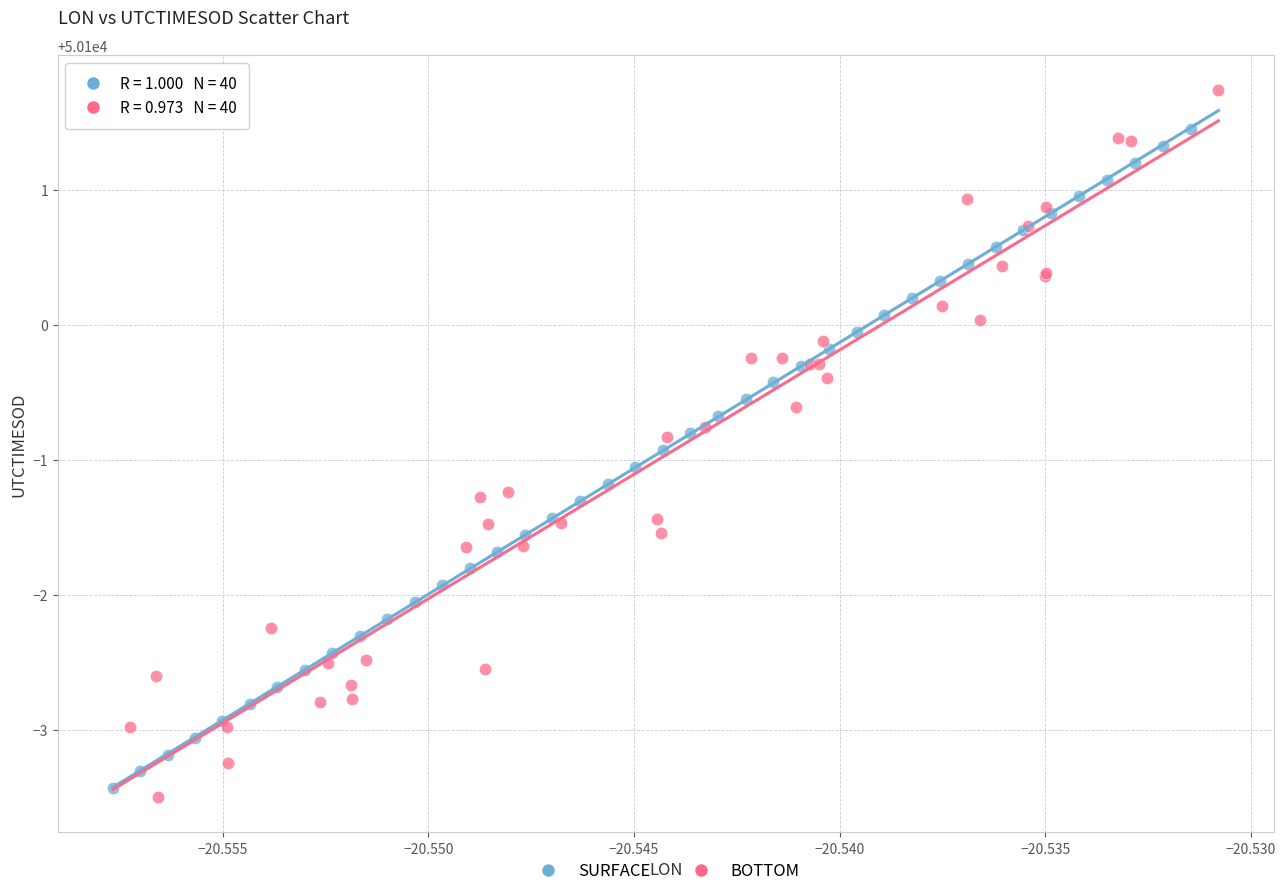

Which series has the largest Y range (max minus min)?

BOTTOM